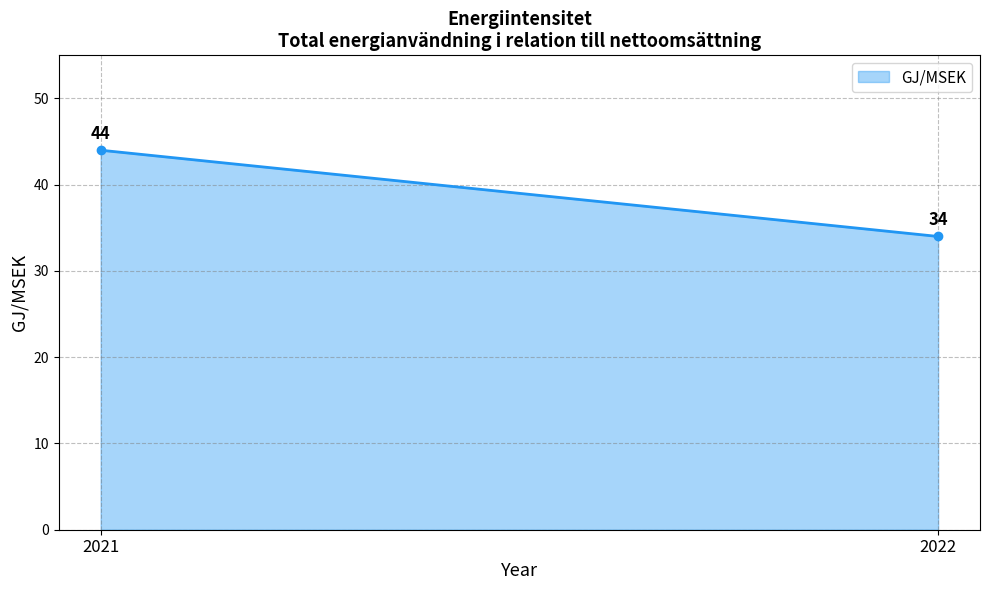

Where is the data nearest to the value 39?

2021